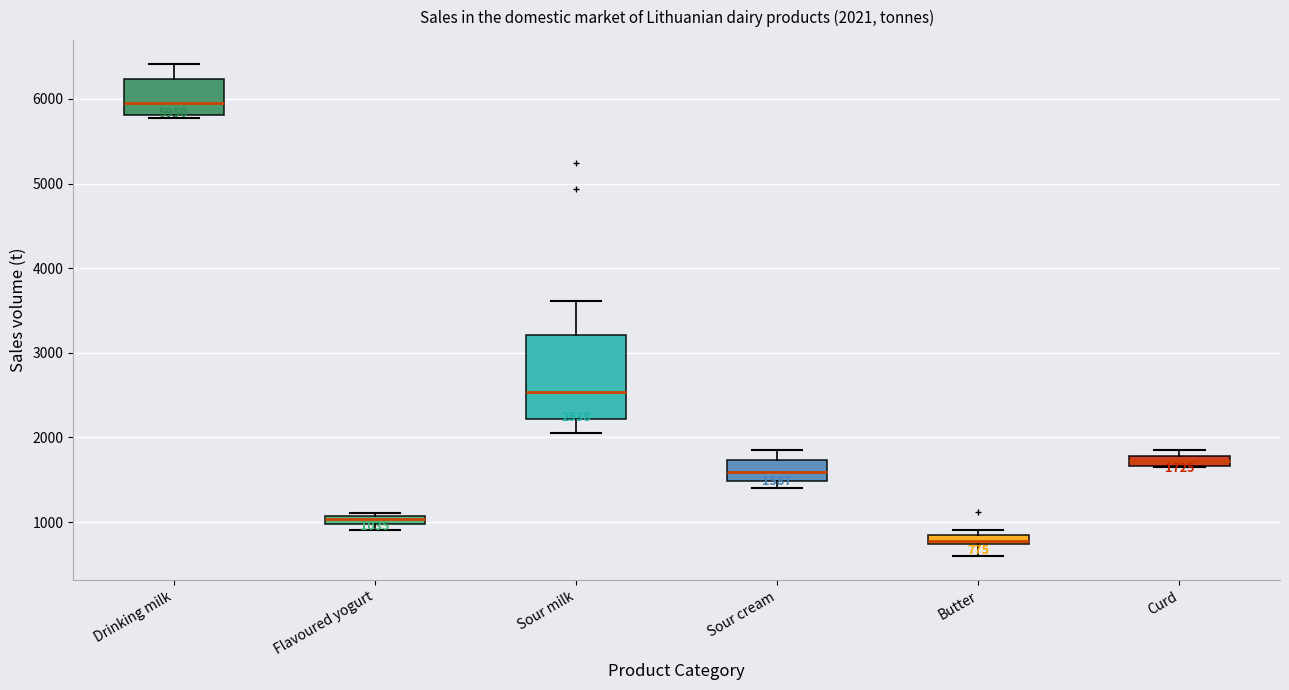

Which box's median line is the highest?

Drinking milk